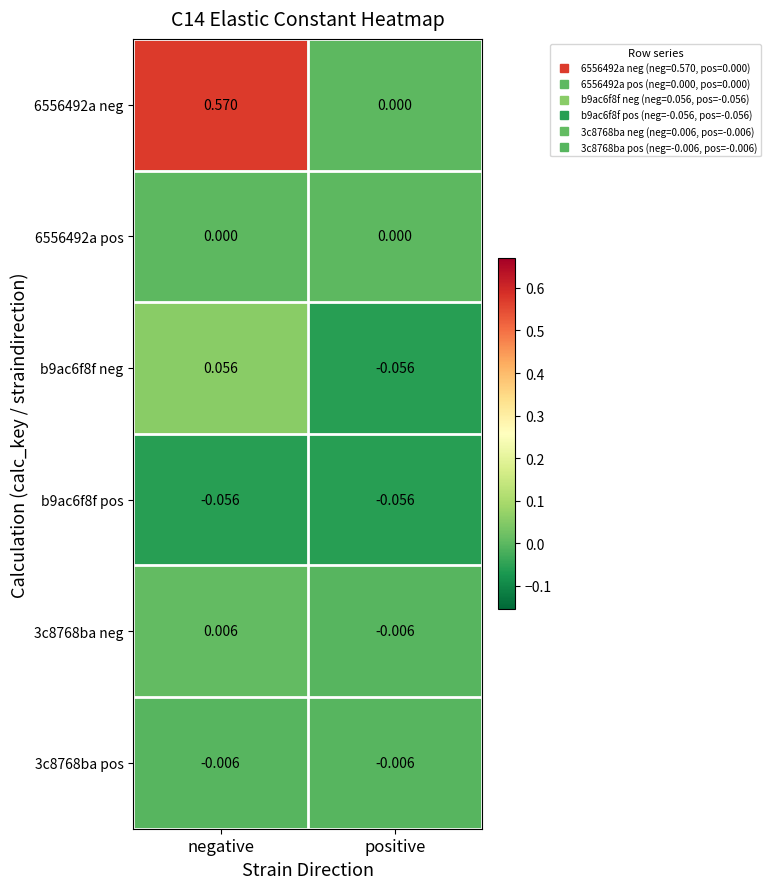

Where does the b9ac6f8f neg series first go above 0?

negative